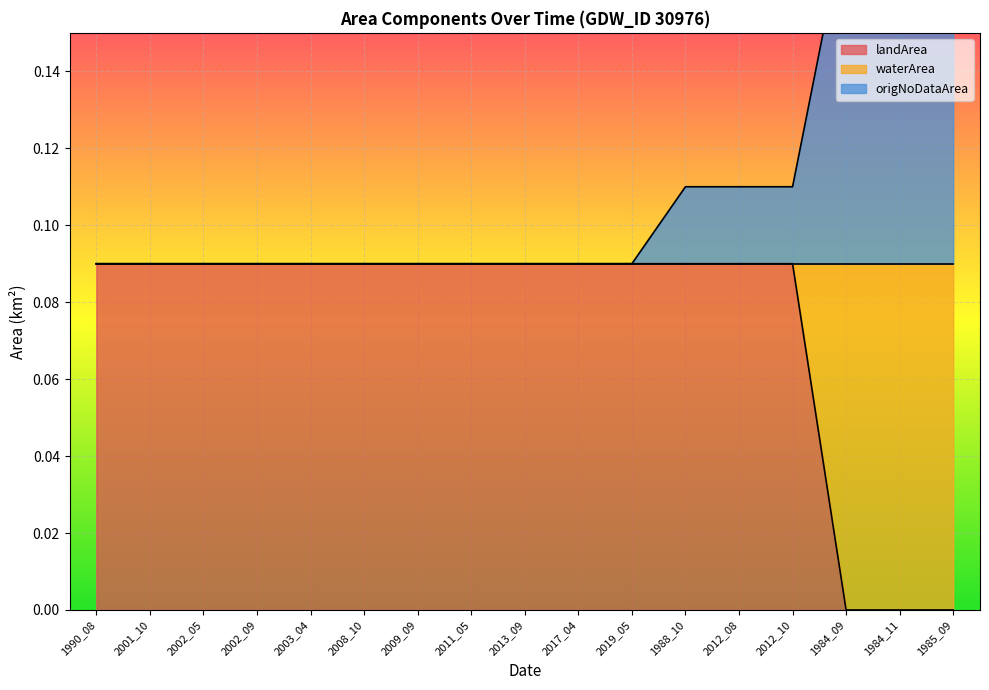

Which category has the lowest value across all series?

1984_09